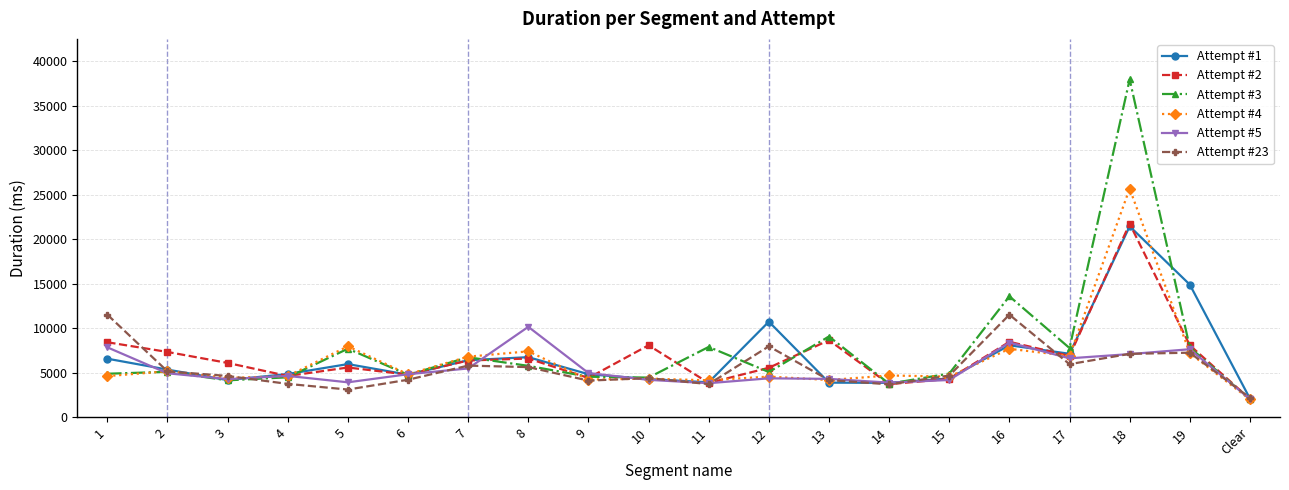

What is the sum of all Attempt #5 values?

107488